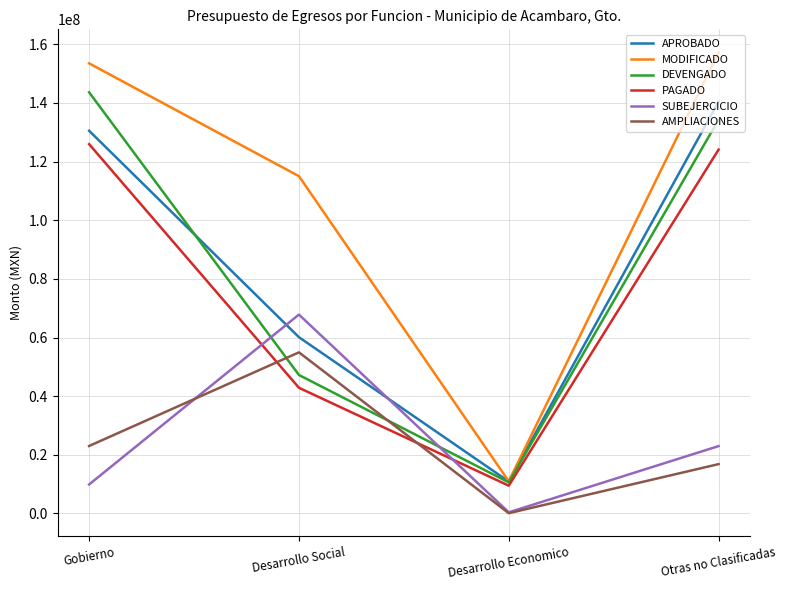

True or false: AMPLIACIONES and SUBEJERCICIO cross at least once.

True